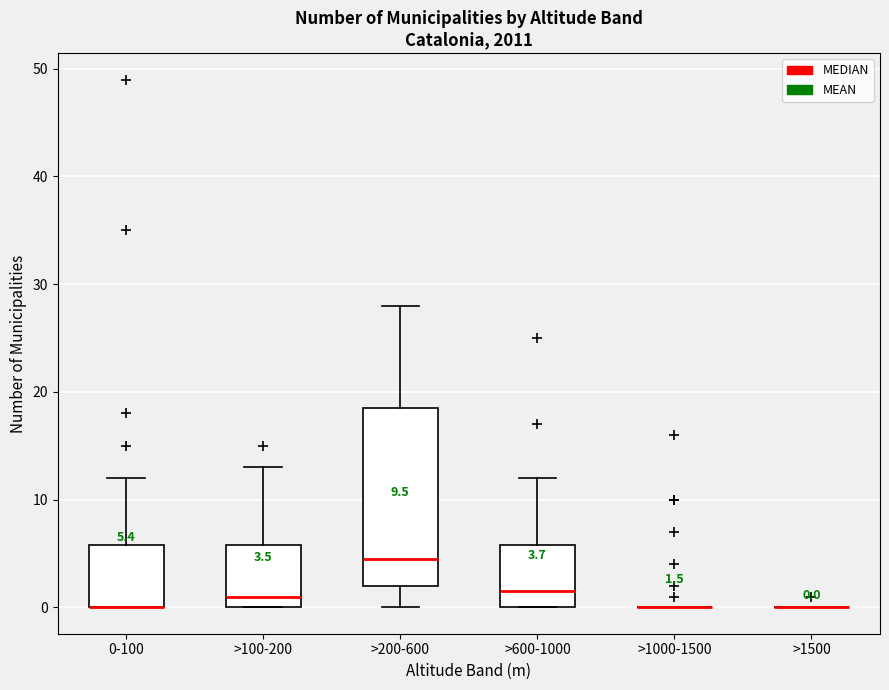

Comparing the boxes themselves (not the whiskers), which one is the tallest?

>200-600